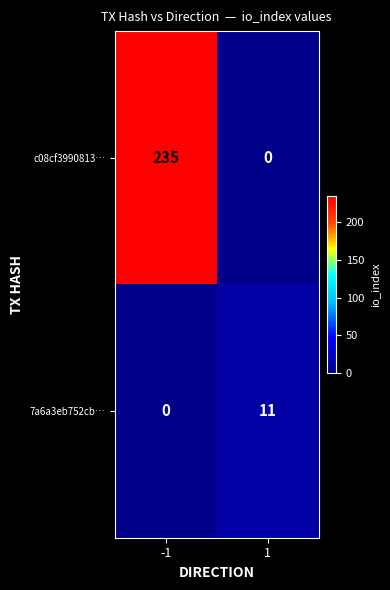

What is the sum of all c08cf3990813… values?

235